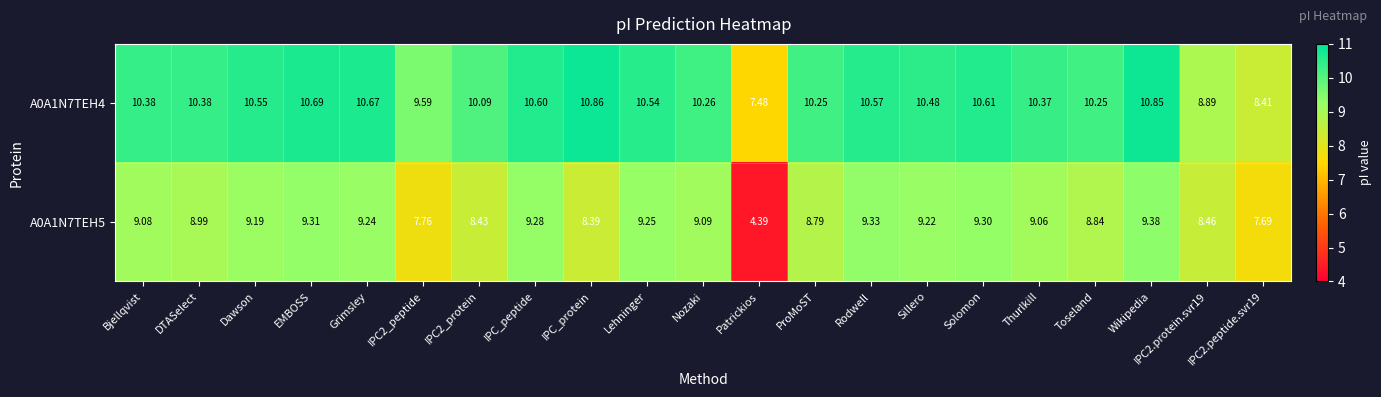

At which category is the sum across all series the highest?

Wikipedia